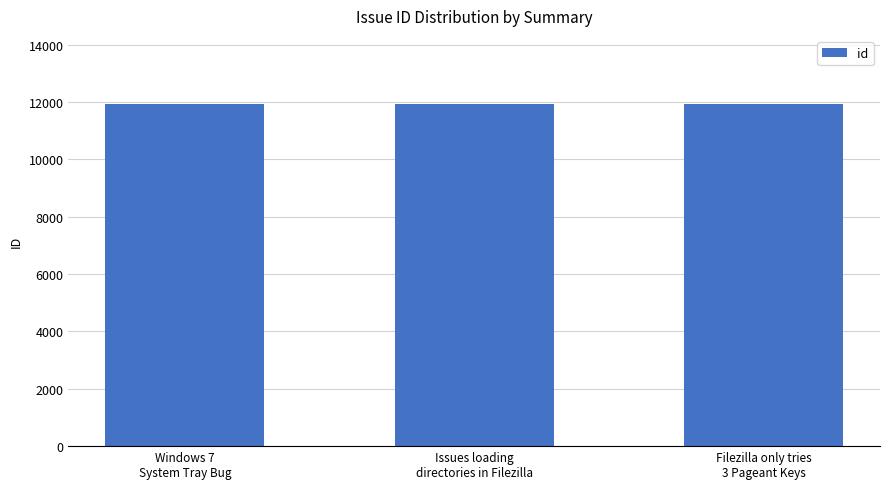

How many data points are less than 11922?

1